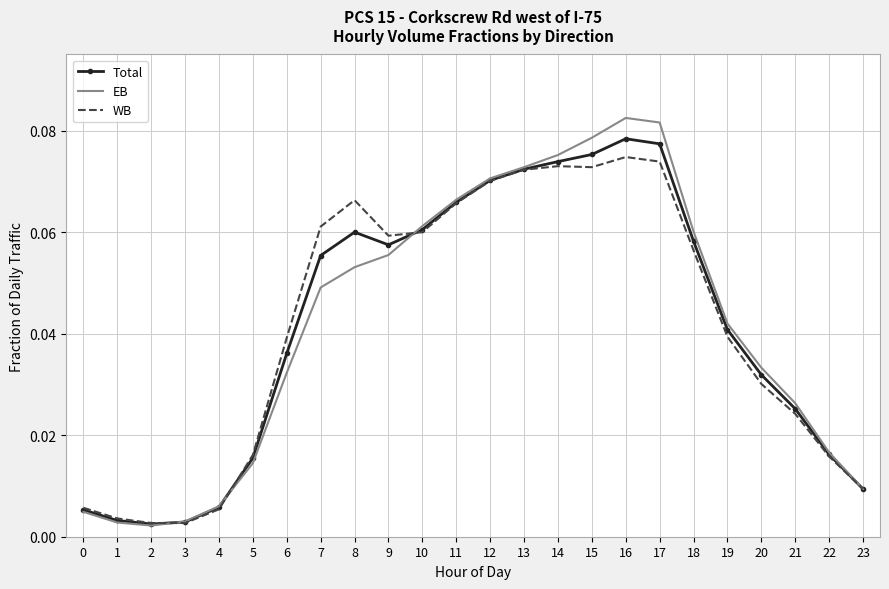

True or false: Total and WB intersect in this chart.

True